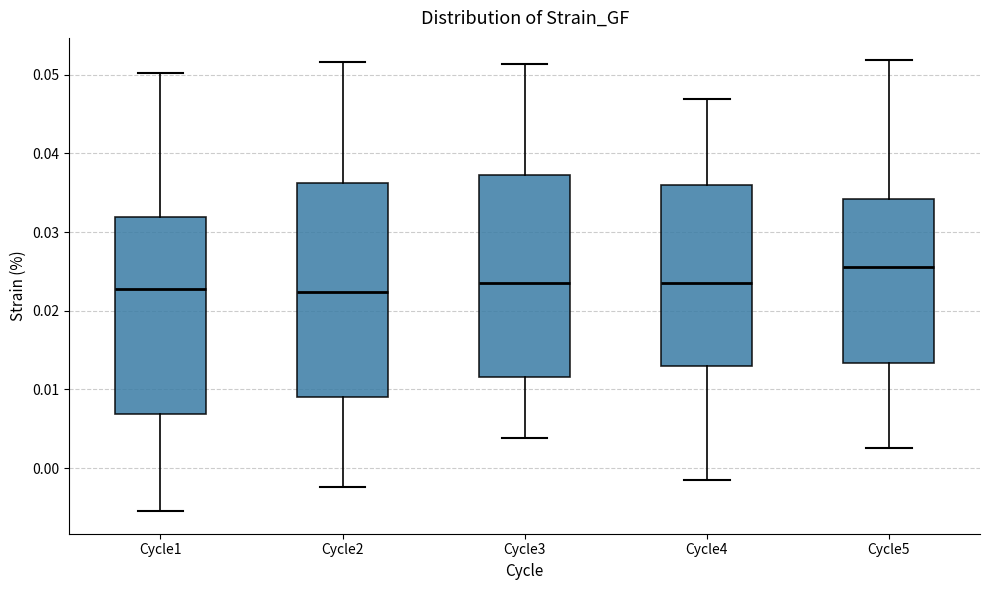

Which box has the highest median line?

Cycle5